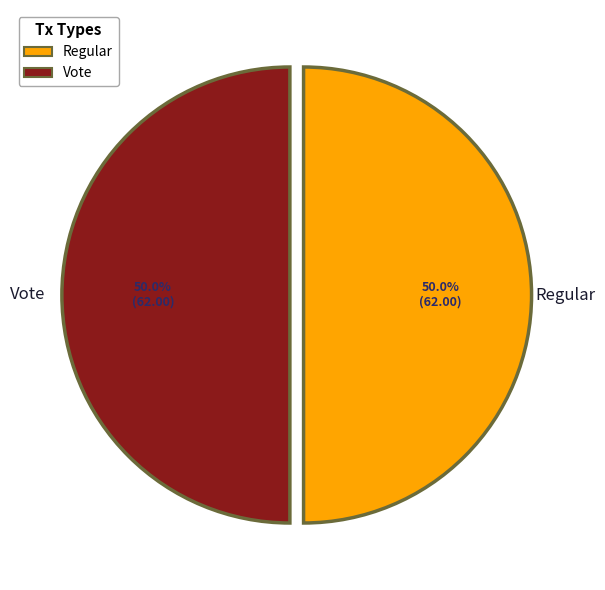

To the nearest percent, what is the difference between the Vote and Regular slice percentages?

0%